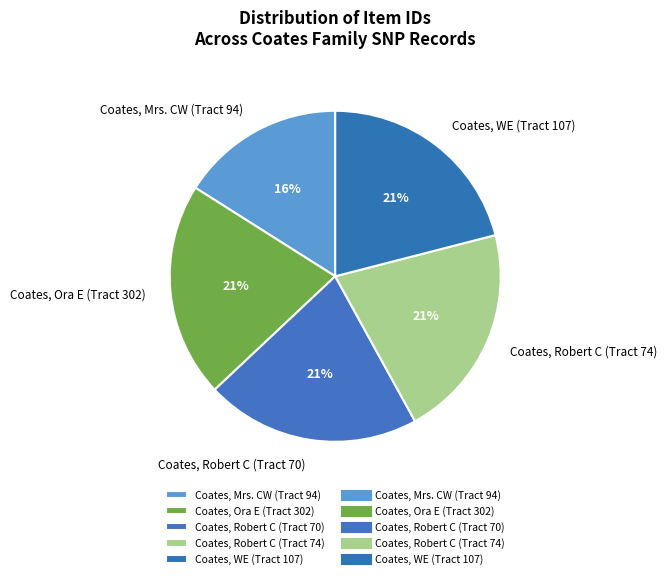

Which slice is the smallest?

Coates, Mrs. CW (Tract 94)